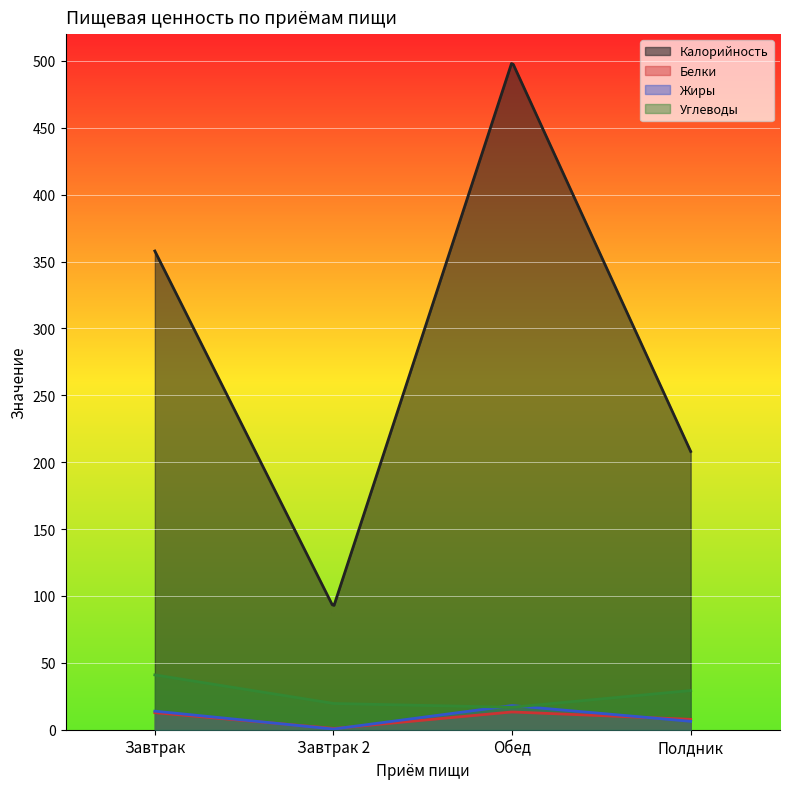

Rank the series by their maximum value, from lowest to highest.

Белки, Жиры, Углеводы, Калорийность